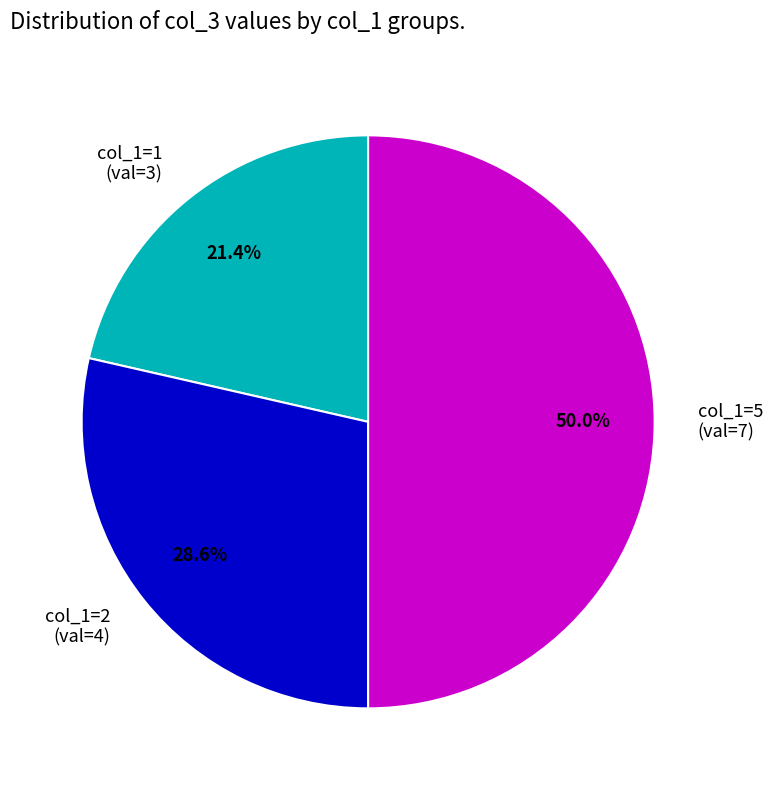

Which slice is the smallest?

col_1=1 (val=3)